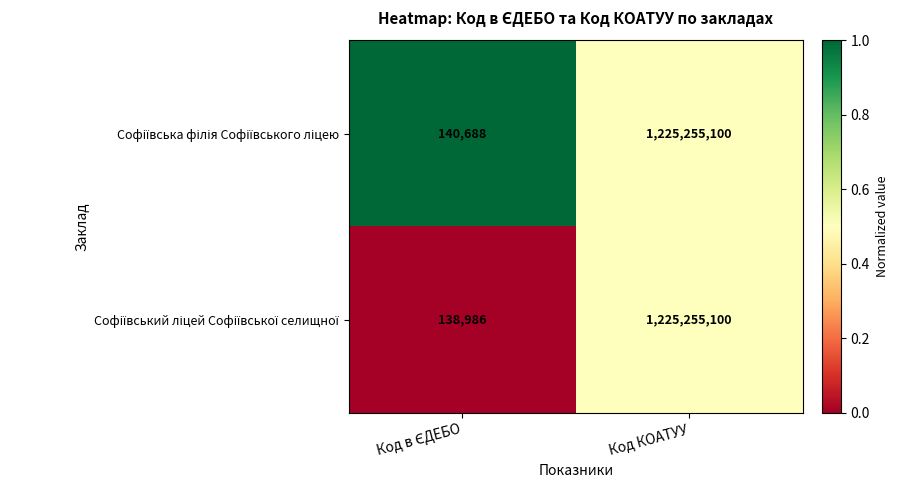

What is the greatest value displayed?

1225255100